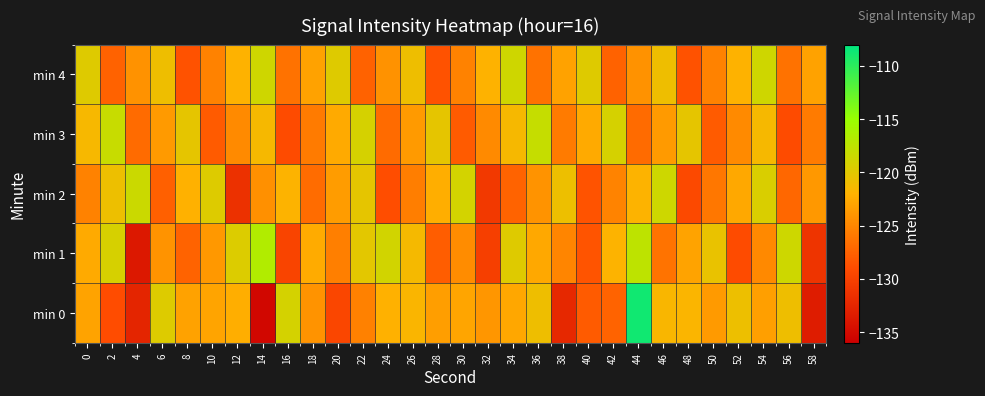

How many series are shown in this chart?

5